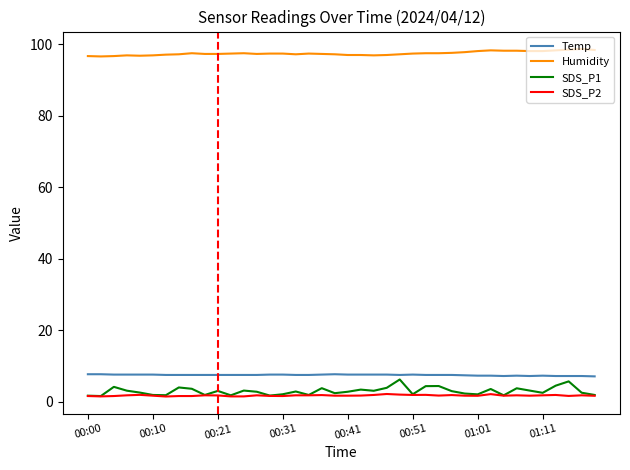

Which series has the largest range (max minus min)?

SDS_P1